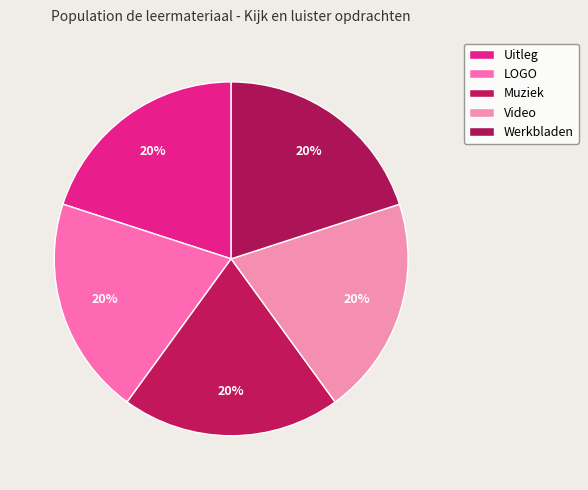

Rank the categories by value from highest to lowest.

Werkbladen, Video, Muziek, LOGO, Uitleg